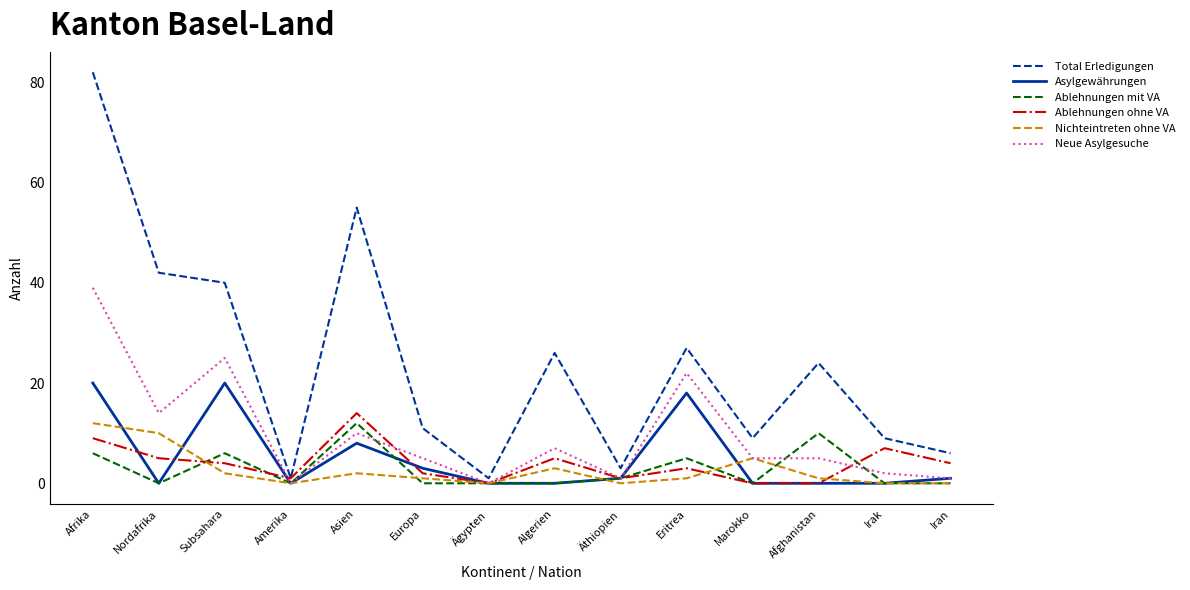

Is it true that Asylgewährungen equals 20 at Subsahara?

True